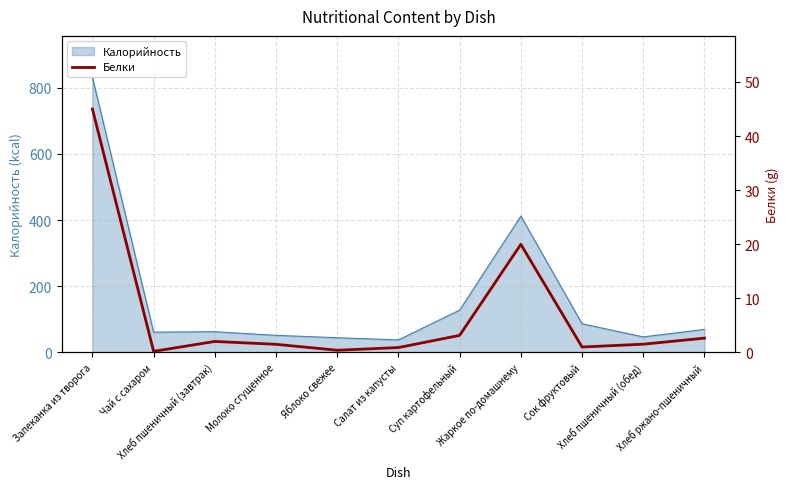

The value at Хлеб пшеничный (завтрак) is 2.0. True or false?

True